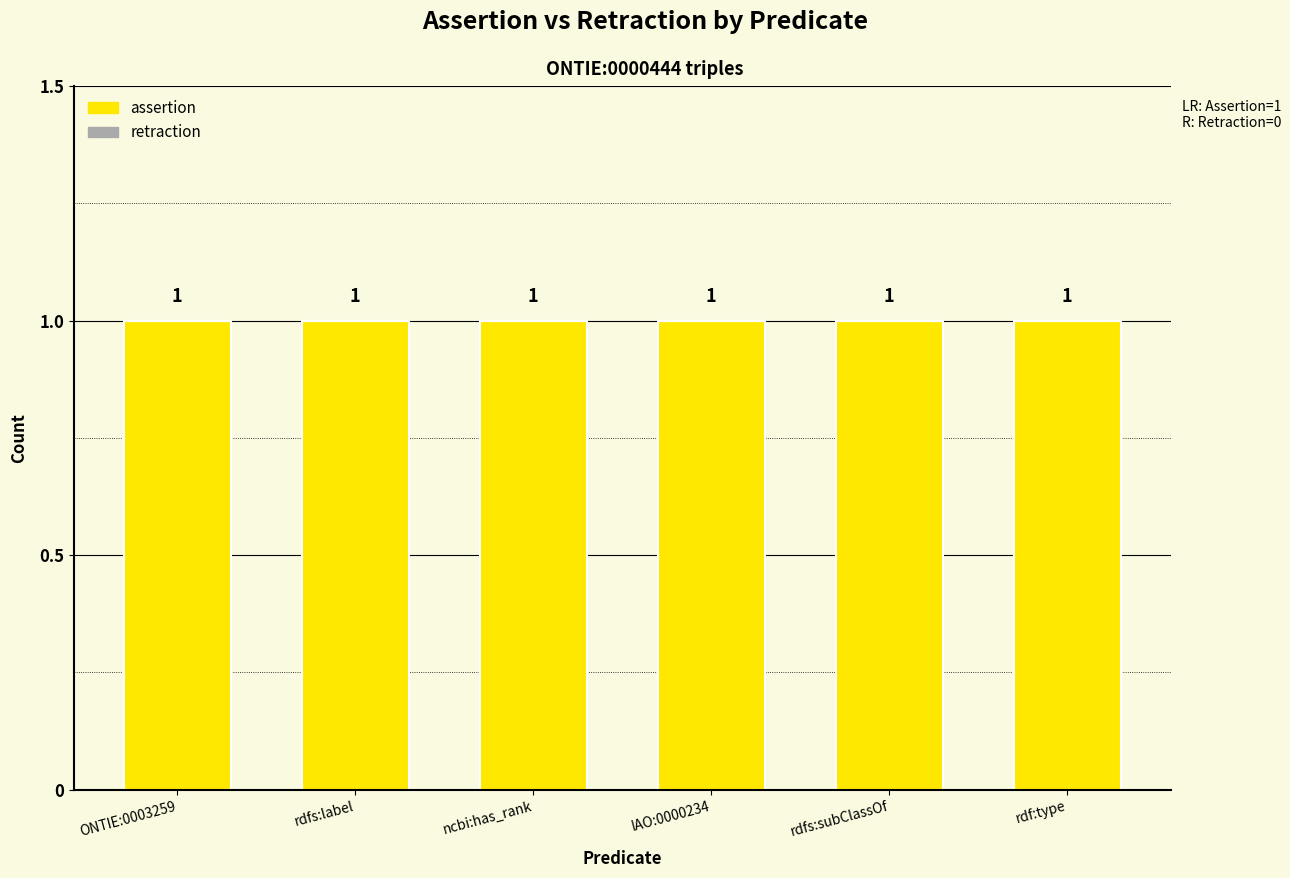

Is it true that assertion equals 1 at rdf:type?

True